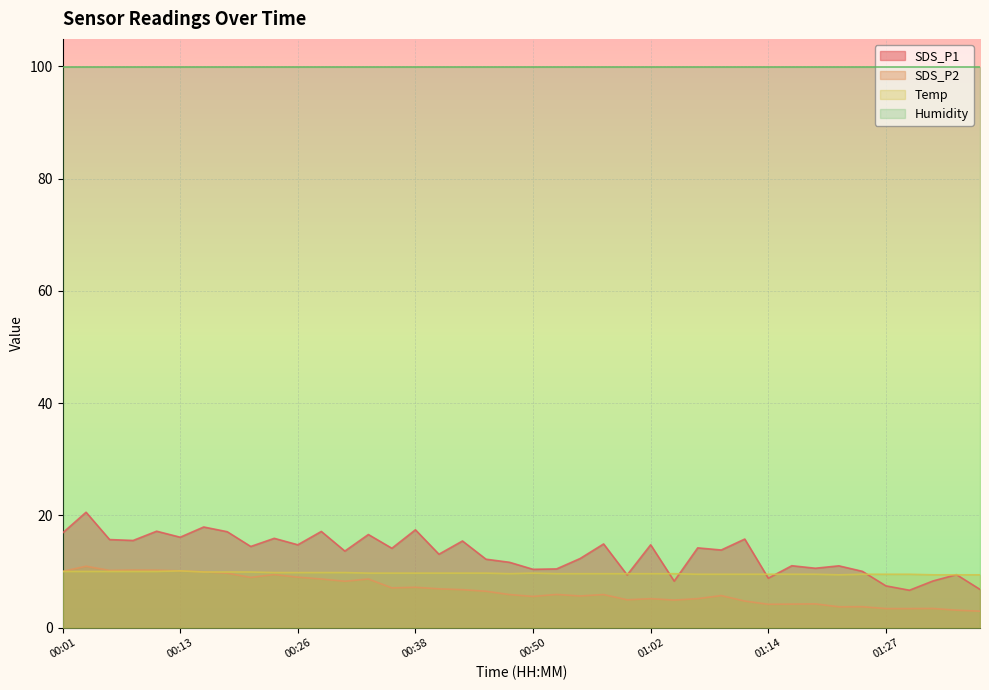

Which series has the largest range (max minus min)?

SDS_P1